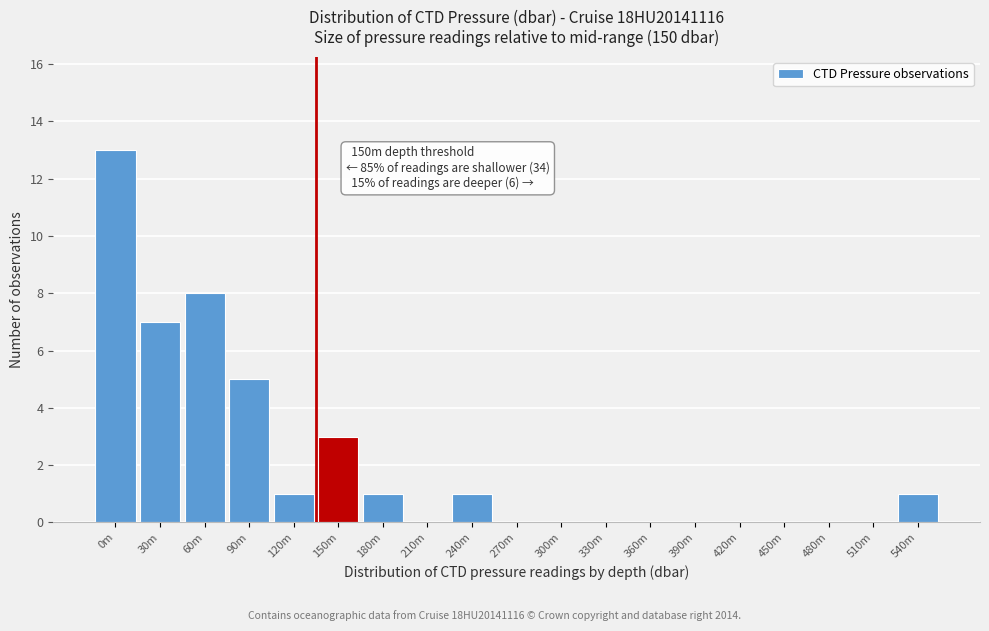

Reading right to left, list all the values displayed in this chart.

540m=1	510m=0	480m=0	450m=0	420m=0	390m=0	360m=0	330m=0	300m=0	270m=0	240m=1	210m=0	180m=1	150m=3	120m=1	90m=5	60m=8	30m=7	0m=13